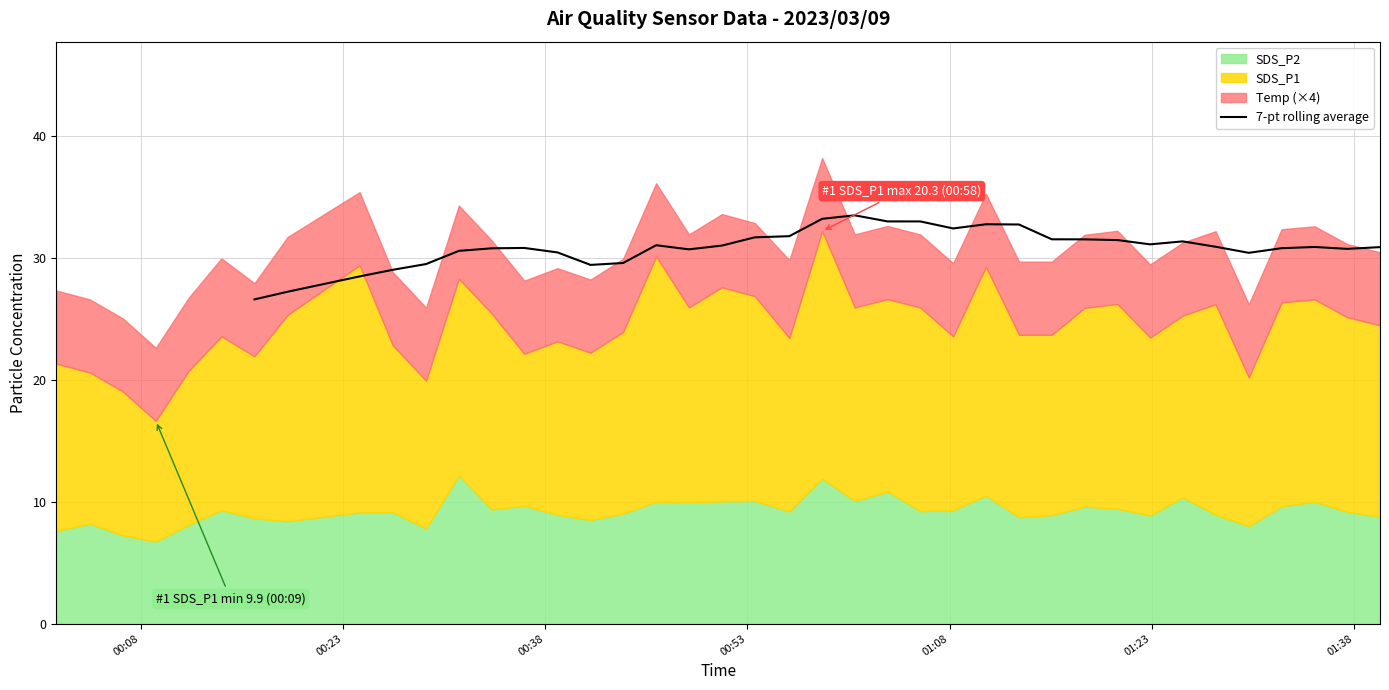

The value at 16 is 57.2. True or false?

False